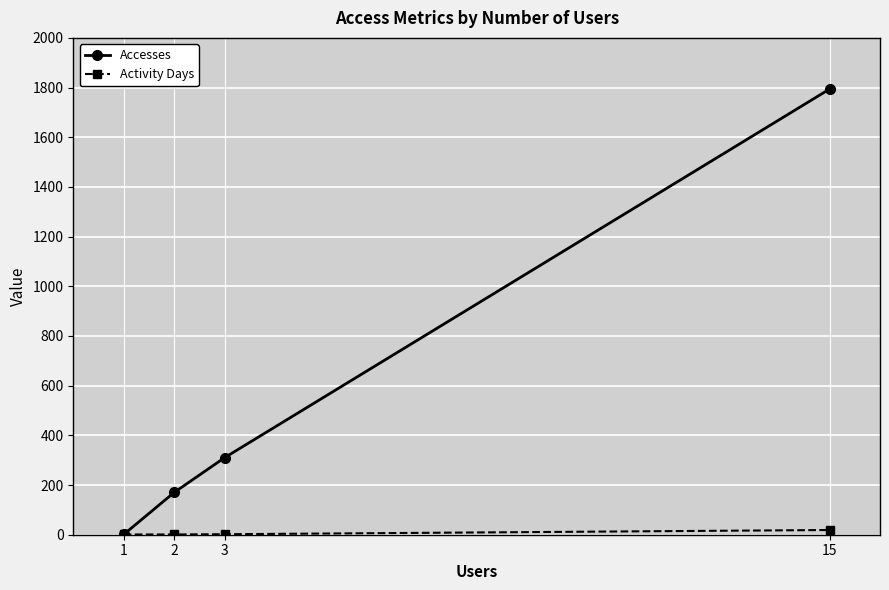

What is the difference between the Accesses values at 15 and 2?

1624